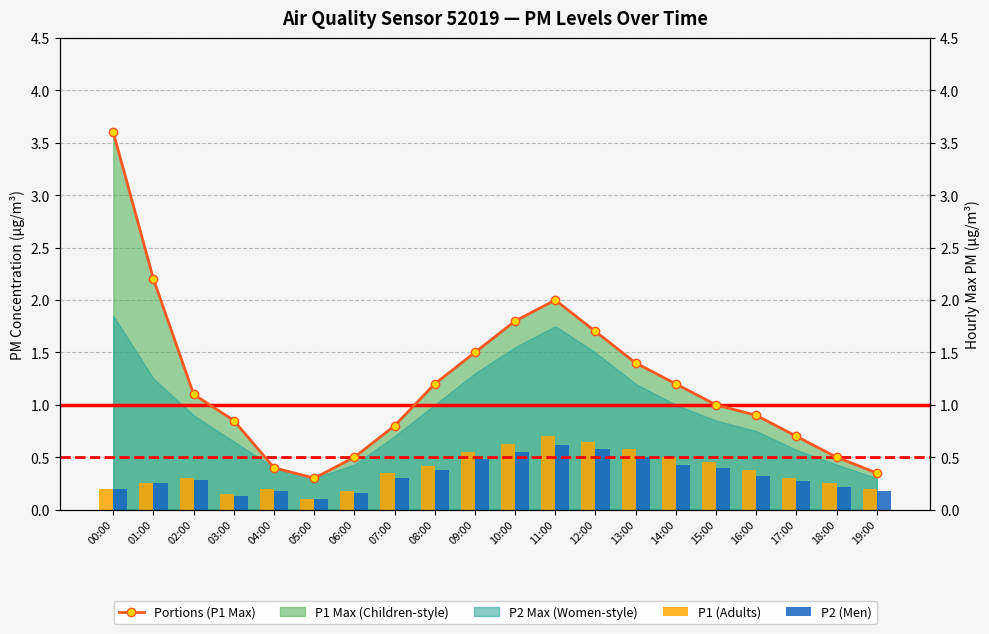

List the labels in order of P1 (Adults) value, smallest first.

05:00, 03:00, 06:00, 00:00, 04:00, 19:00, 01:00, 18:00, 02:00, 17:00, 07:00, 16:00, 08:00, 15:00, 14:00, 09:00, 13:00, 10:00, 12:00, 11:00